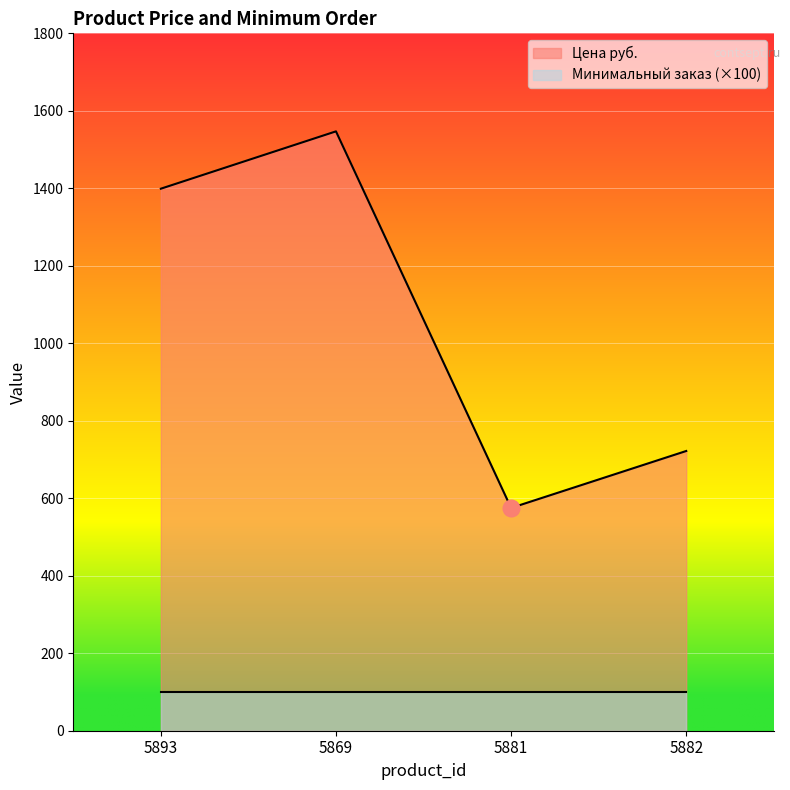

What is the ratio of the value at 5893 to the value at 5881?

2.4